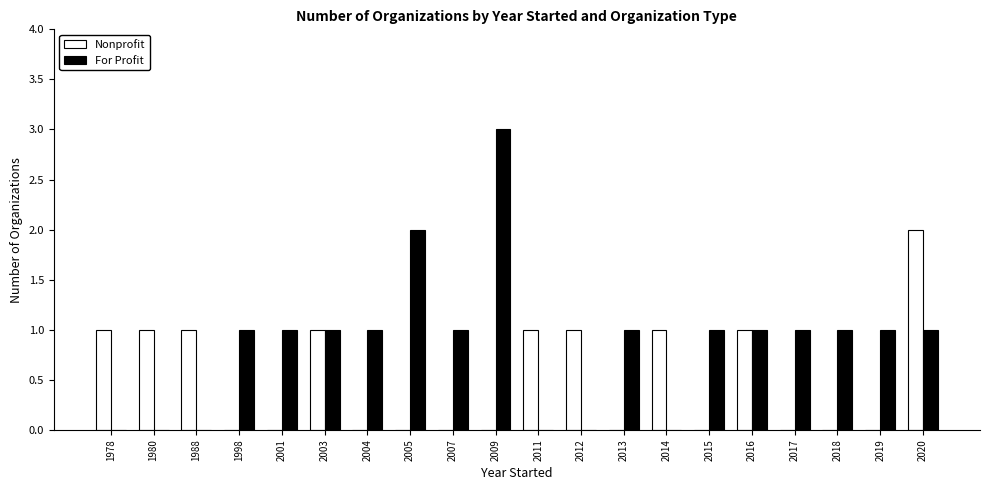

Which series has the largest total across all categories?

For Profit